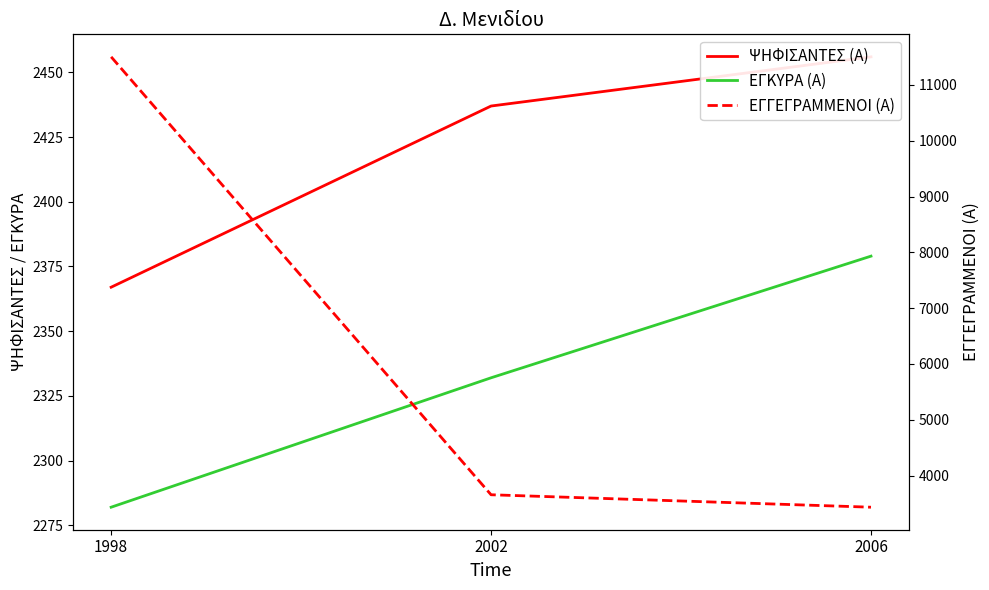

What is the value of the ΨΗΦΙΣΑΝΤΕΣ (Α) point at the 2nd from the left?

2437